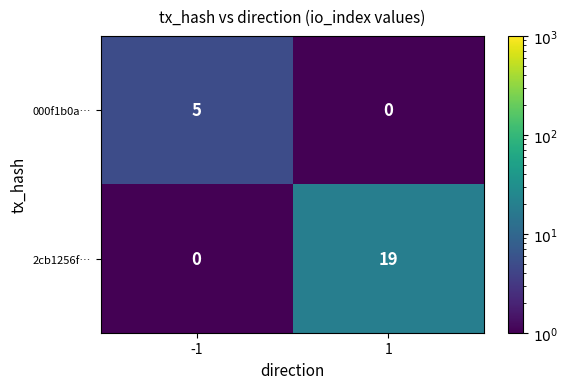

Which series has the largest total across all categories?

2cb1256f…